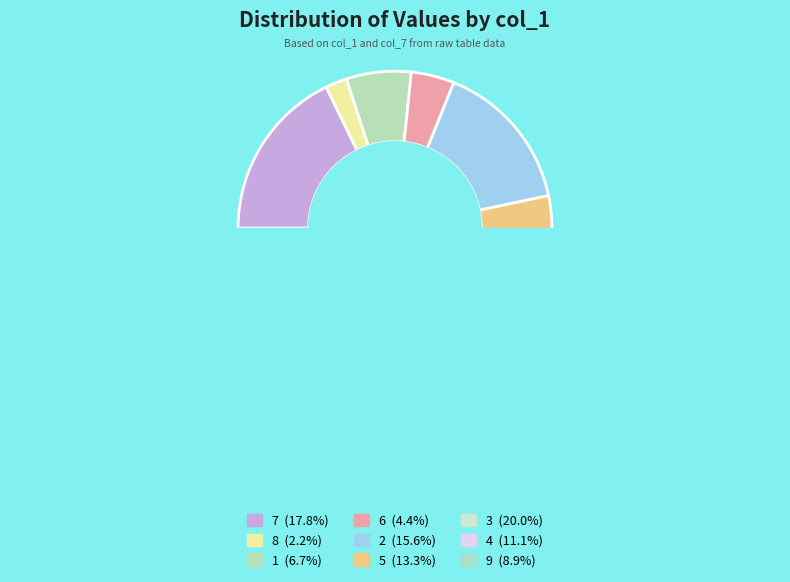

What is the largest slice in the pie chart?

3